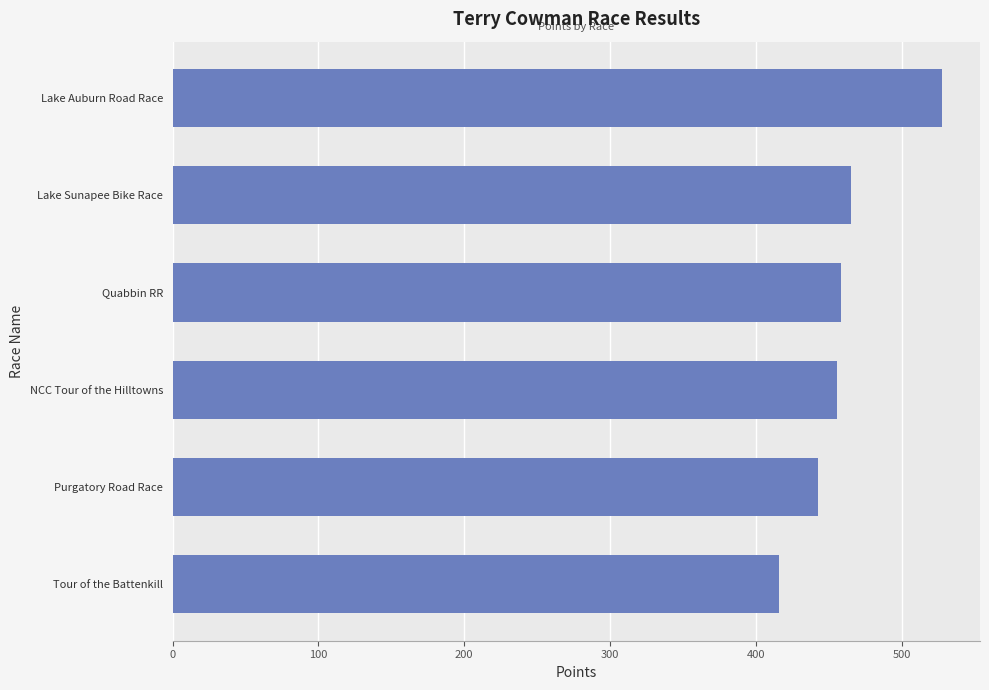

At which category does the chart reach its peak across all series?

Lake Auburn Road Race